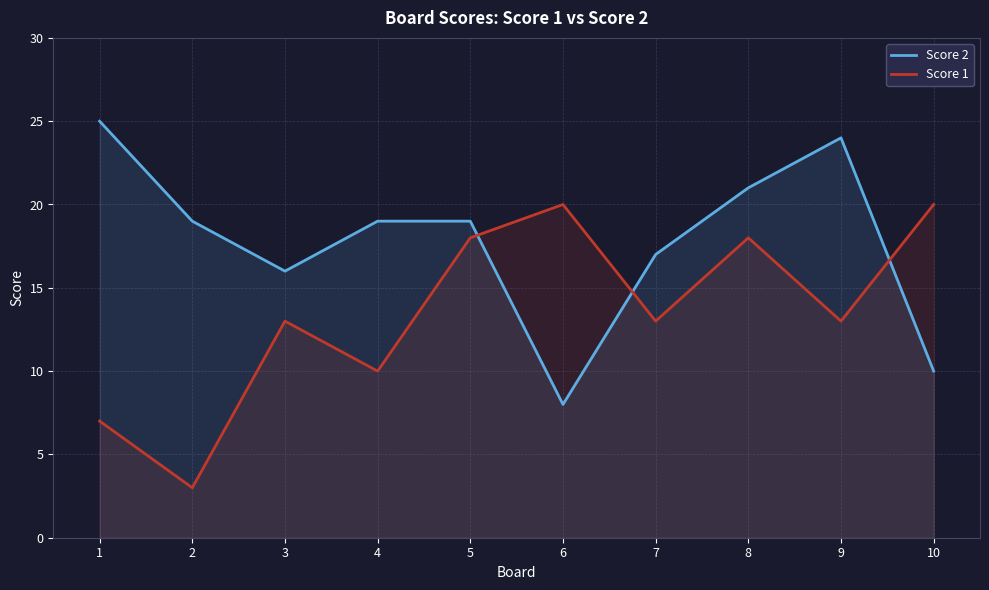

How many data points in Score 1 are above 13?

4